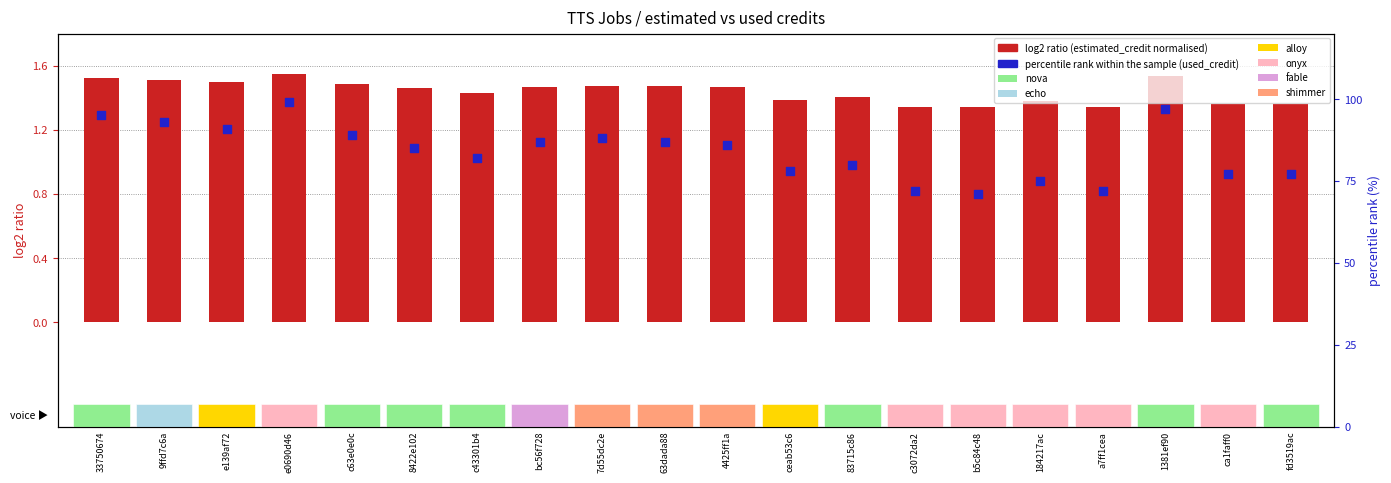

Which series contains the lowest Y value?

log2 ratio